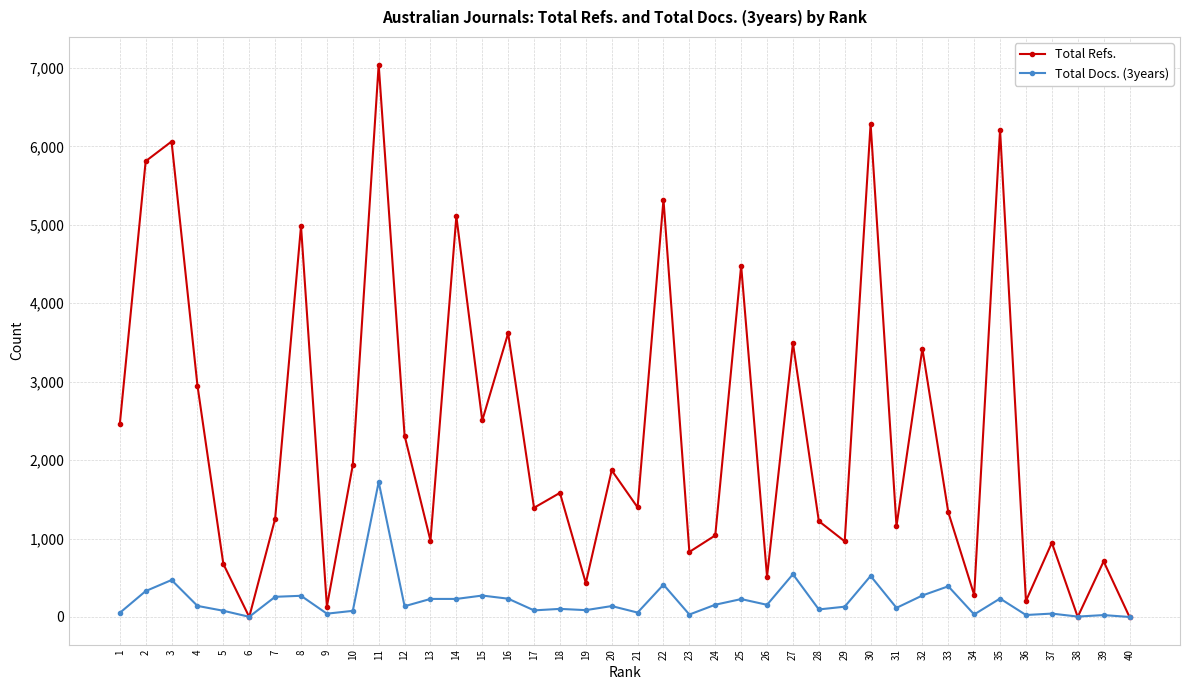

Where do Total Docs. (3years) and Total Refs. first cross each other?

5 and 6